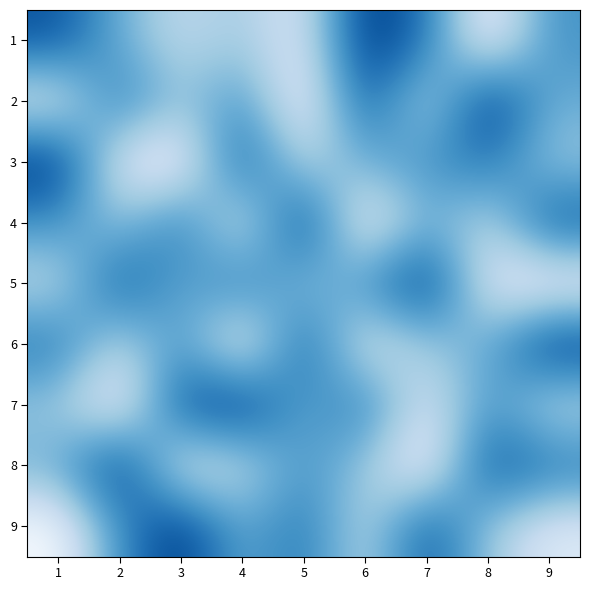

Reading left to right, transcribe all the data shown in this chart.

1: 1=8	2=5	3=3	4=4	5=2	6=9	7=7	8=1	9=6
2: 1=2	2=7	3=4	4=6	5=1	6=8	7=3	8=9	9=5
3: 1=9	2=2	3=1	4=8	5=3	6=5	7=6	8=7	9=4
4: 1=6	2=4	3=7	4=2	5=9	6=1	7=5	8=3	9=8
5: 1=3	2=8	3=5	4=7	5=4	6=6	7=9	8=2	9=1
6: 1=7	2=3	3=6	4=1	5=8	6=2	7=4	8=5	9=9
7: 1=4	2=1	3=8	4=9	5=5	6=7	7=2	8=6	9=3
8: 1=5	2=9	3=2	4=3	5=6	6=4	7=1	8=8	9=7
9: 1=1	2=6	3=9	4=5	5=7	6=3	7=8	8=4	9=2